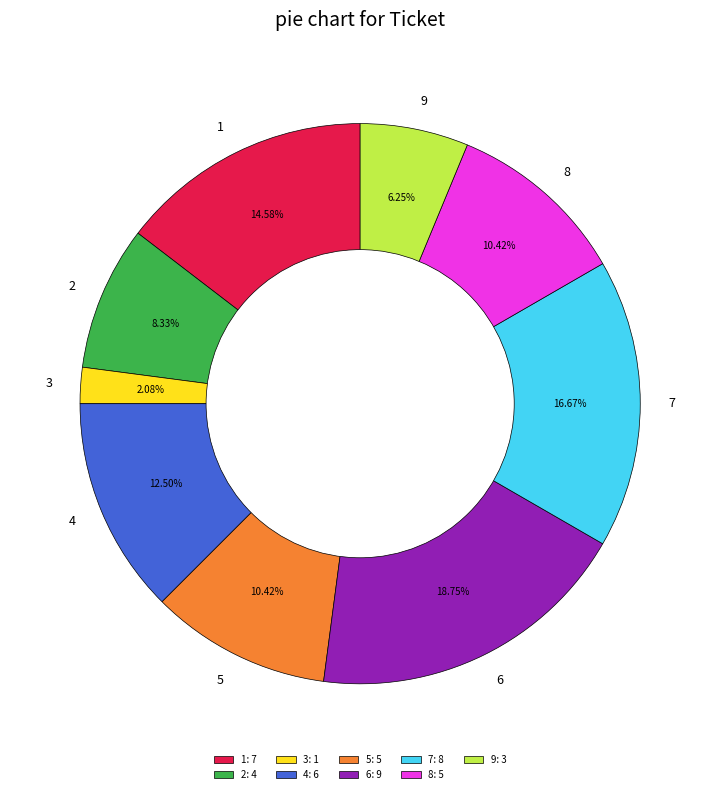

What percentage is the 9 slice, to the nearest percent?

6%